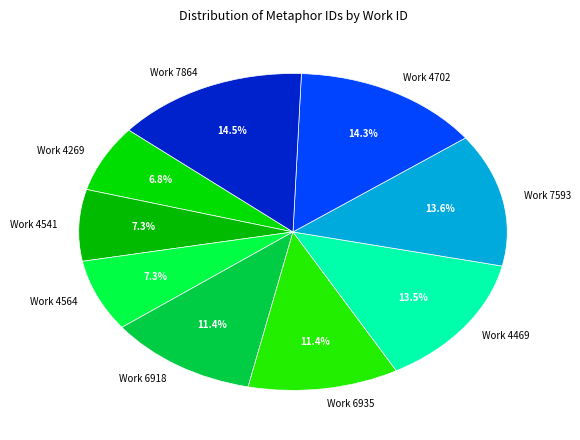

How many segments does this pie chart have?

9